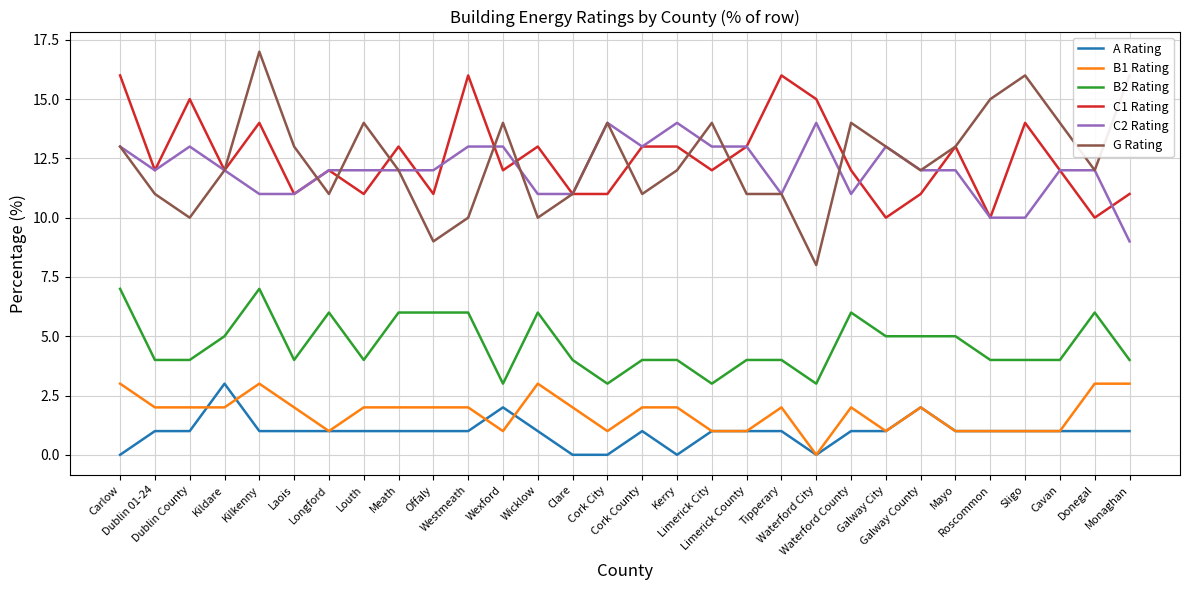

What is the sum of all B1 Rating values?

53